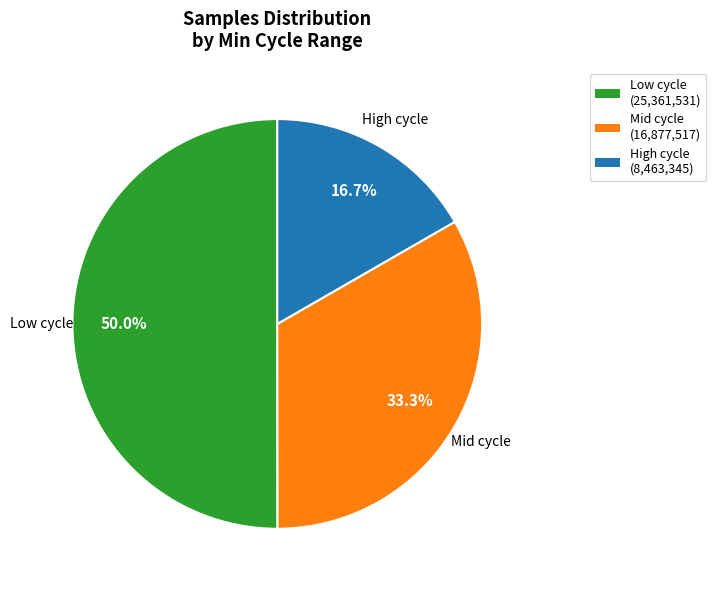

Count the number of slices in the pie.

3